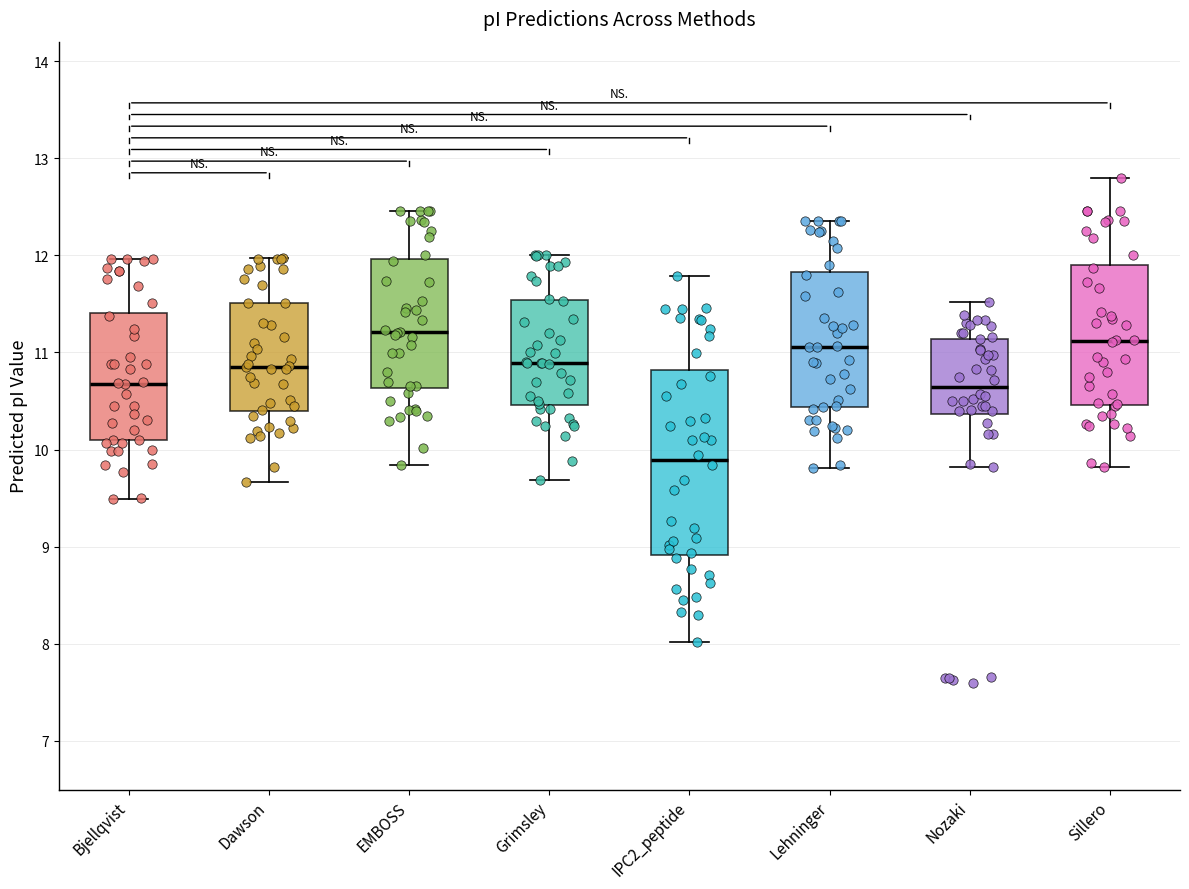

Where does the lower whisker of the box for Dawson end on the y-axis? The values are not printed on the chart, so give them approximately, as read against the axis.

9.7